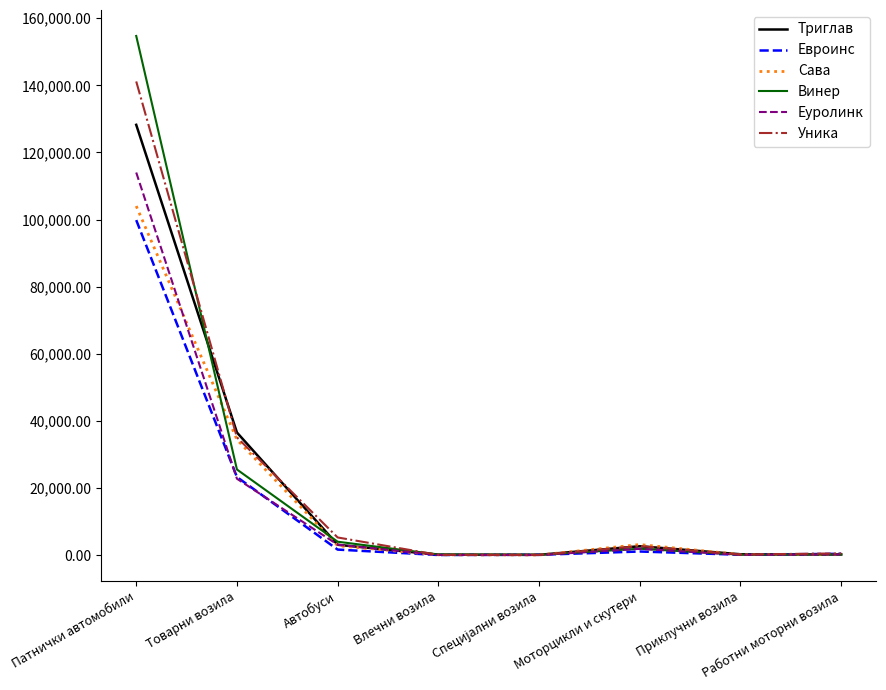

Rank the series by their maximum value, from lowest to highest.

Евроинс, Сава, Еуролинк, Триглав, Уника, Винер